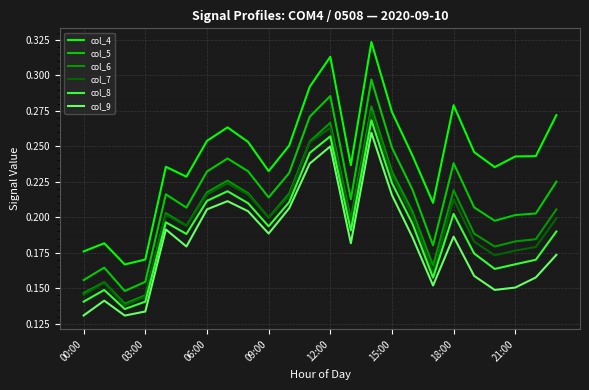

True or false: col_4 and col_5 cross at least once.

False